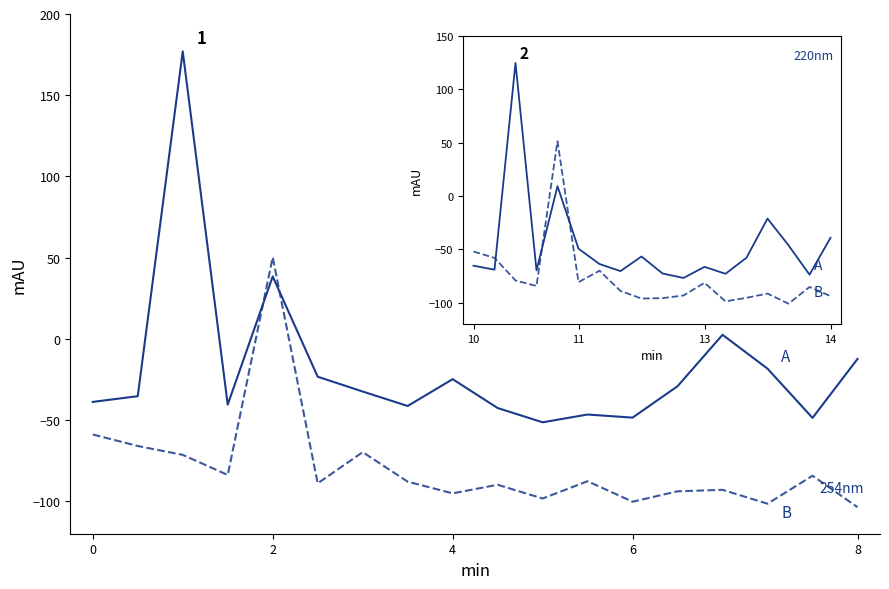

Reading right to left, list all the values displayed in this chart.

A: -39.1	-73.7	-46.2	-21.2	-57.8	-72.9	-66.4	-76.8	-72.6	-56.7	-70.4	-63.8	-49.4	9.2	-69.7	124.7	-69.1	-65.4
B: -93.8	-85.3	-100.9	-91.5	-95.4	-98.8	-81.4	-93.3	-95.8	-96.1	-89.0	-70.0	-80.8	51.3	-84.4	-79.2	-58.0	-52.1